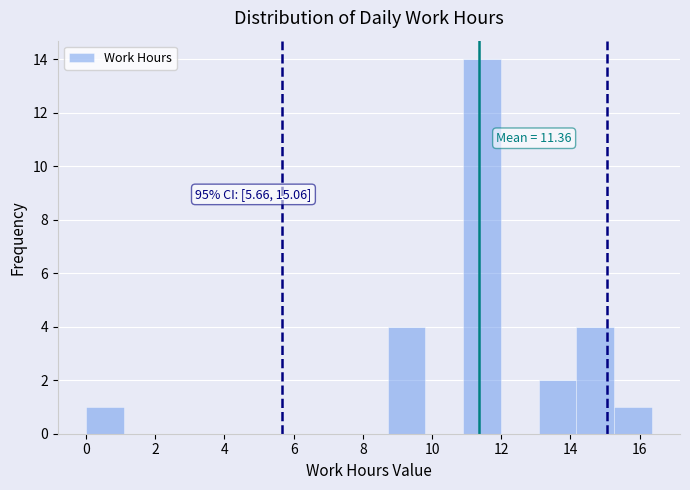

Over which range of the x-axis is the bar tallest?

11.0 to 12.0